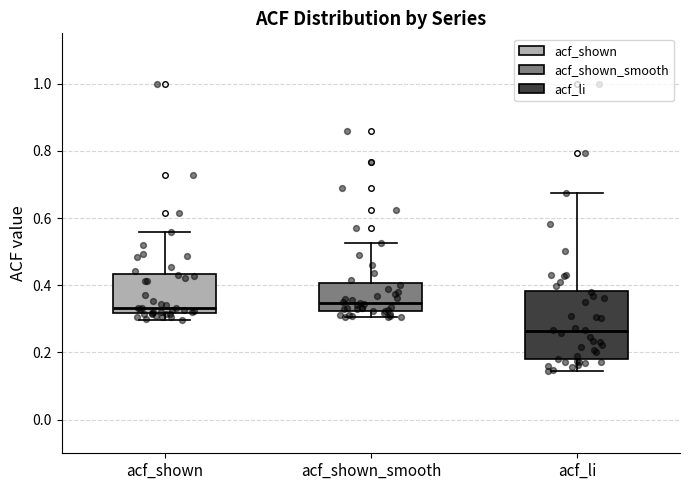

Where does the median line of the box for acf_li sit on the y-axis? The values are not printed on the chart, so give them approximately, as read against the axis.

0.26